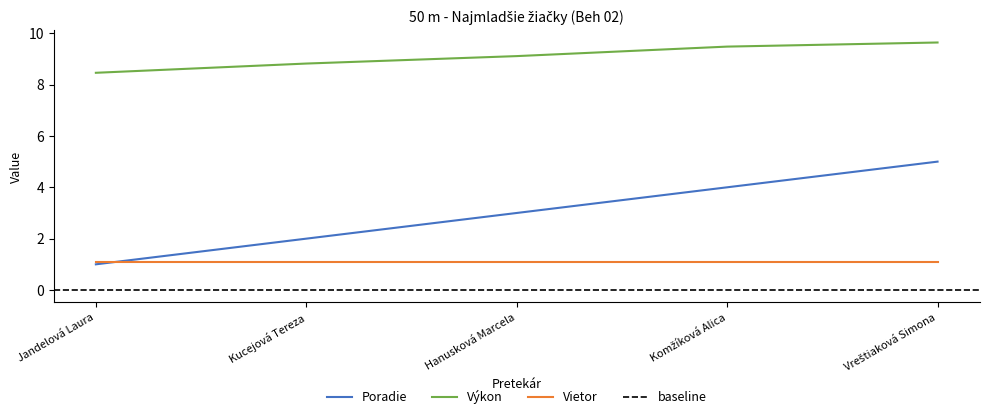

The Výkon series shows 8.5 at Jandelová Laura. True or false?

True